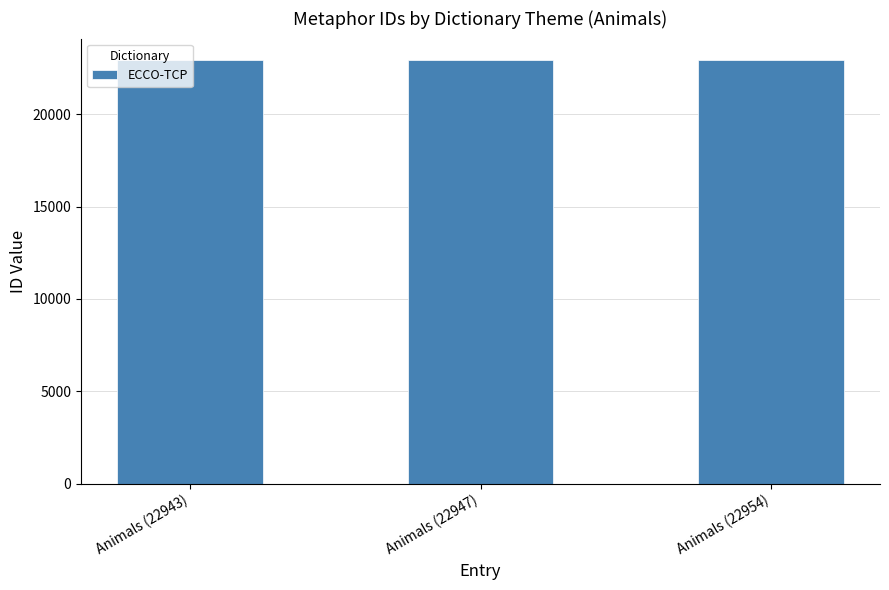

What is the sum of all values?

68844